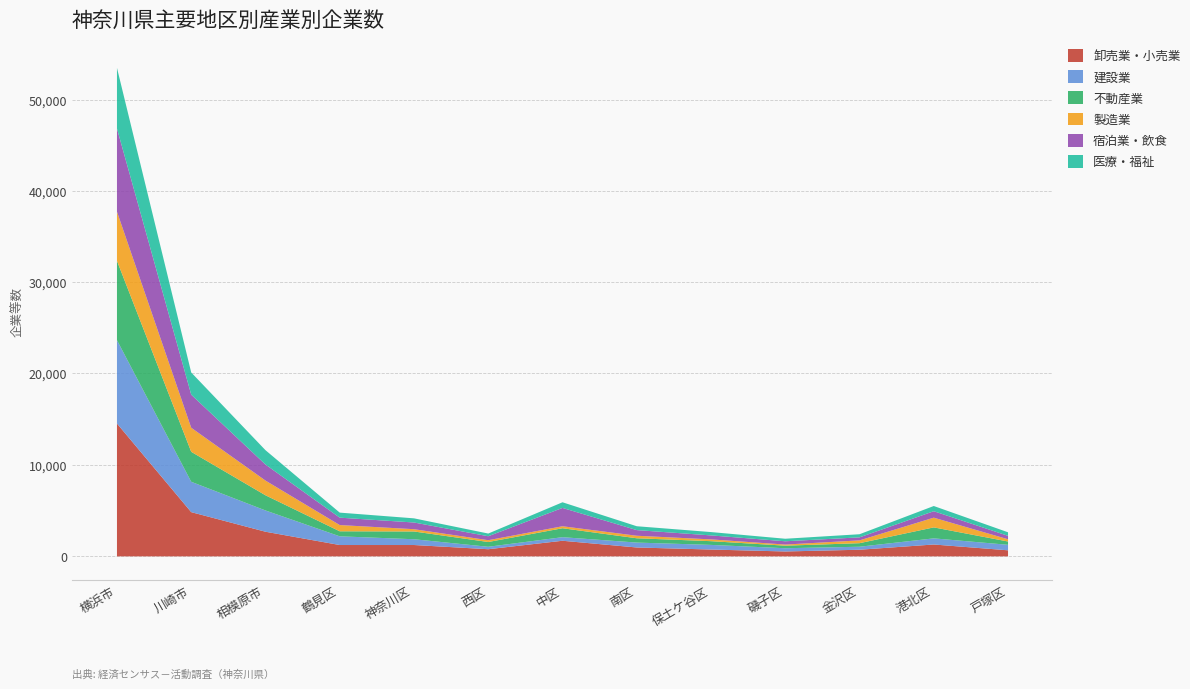

At 神奈川区, list the series in order from smallest to largest.

製造業, 医療・福祉, 建設業, 宿泊業・飲食, 不動産業, 卸売業・小売業